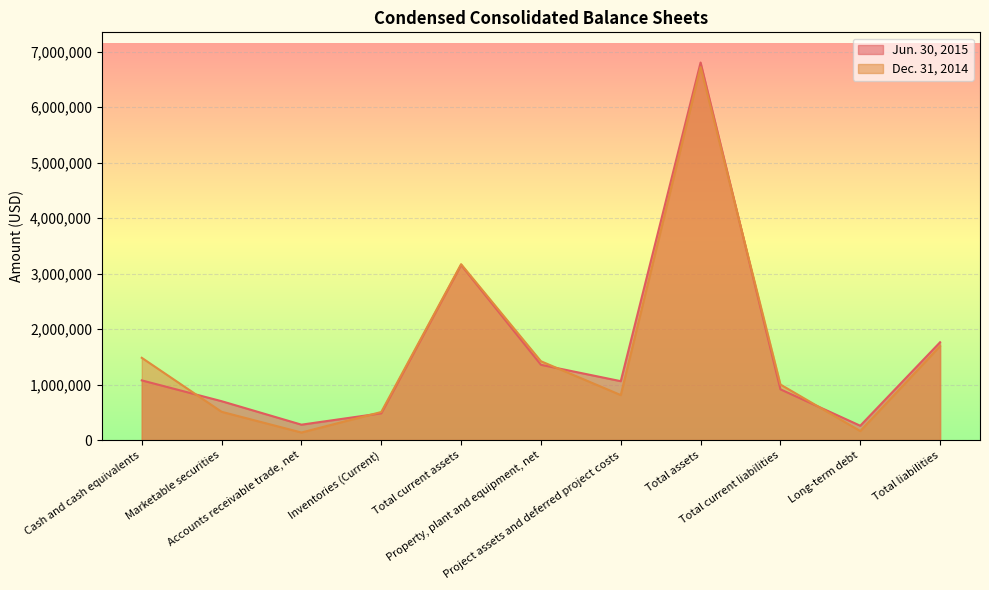

Reading left to right, list all the values displayed in this chart.

Jun. 30, 2015: 1075144	700017	276819	481975	3156206	1356231	1060780	6803805	914107	257787	1762335
Dec. 31, 2014: 1482054	509032	135434	505088	3169219	1419988	810348	6720991	1000577	162074	1693504